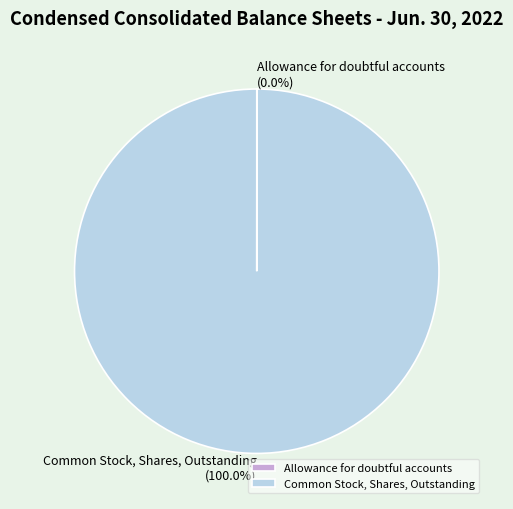

Which slice represents more than half of the pie?

Common Stock, Shares, Outstanding